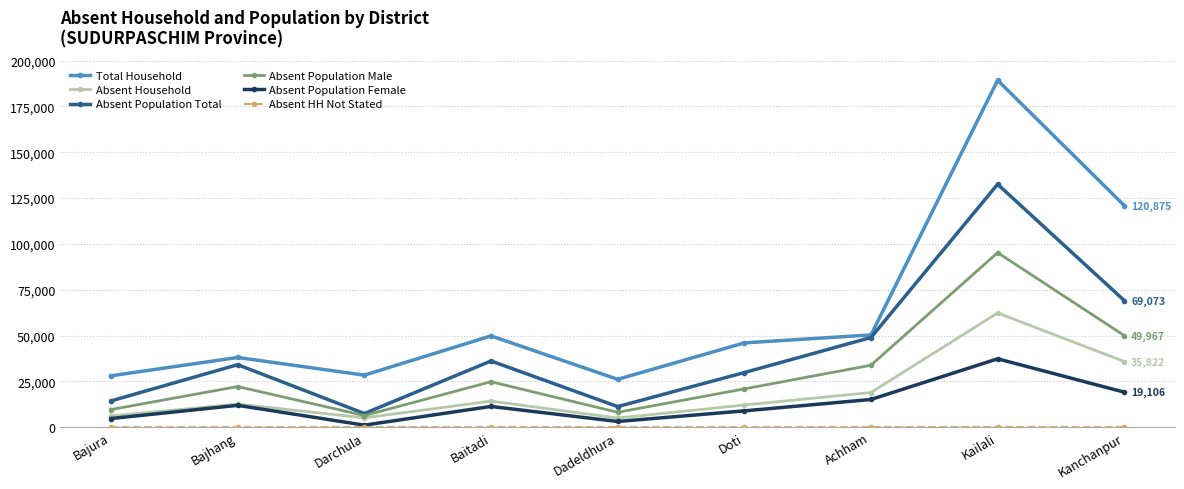

Is this an area chart (filled region under the line)?

No